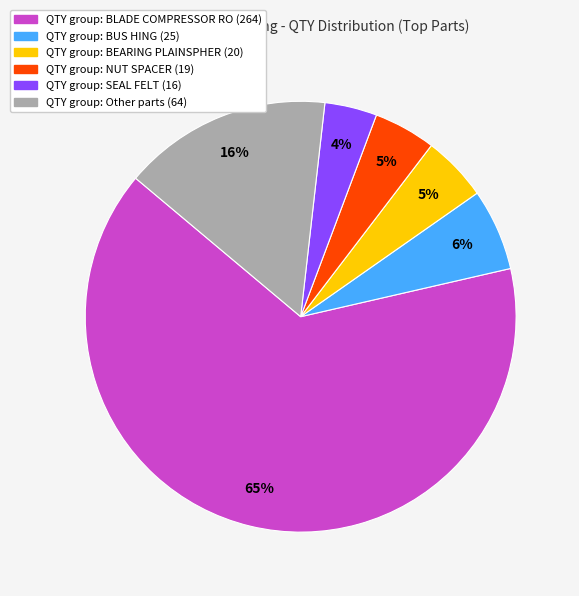

Is there any slice that represents more than half of the pie?

Yes